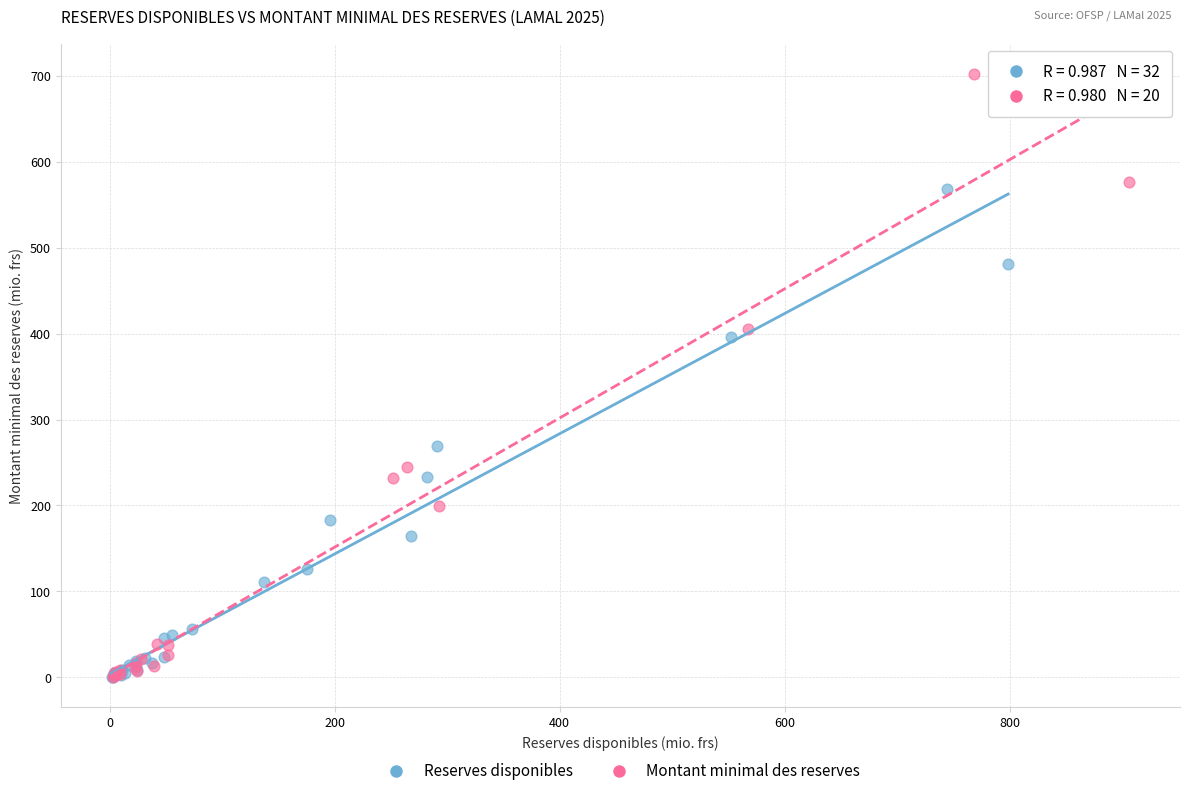

Which series has the largest Y range (max minus min)?

Montant minimal des reserves